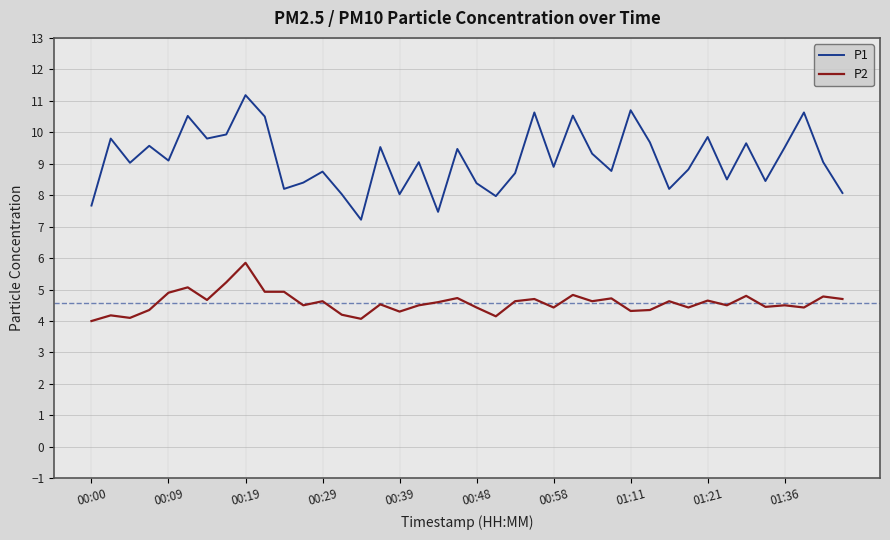

Which series has the largest total across all categories?

P1